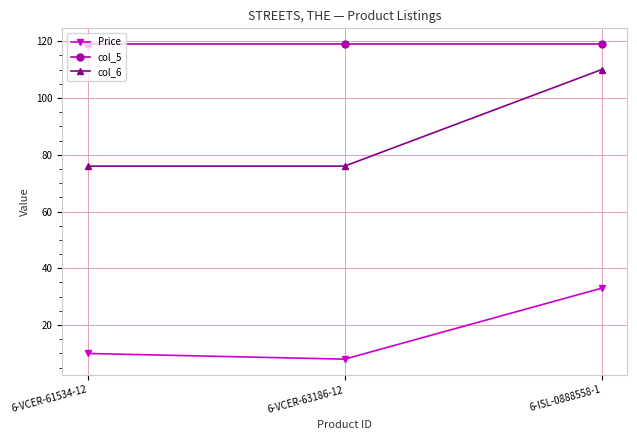

List the series in order of their peak value, lowest first.

Price, col_6, col_5